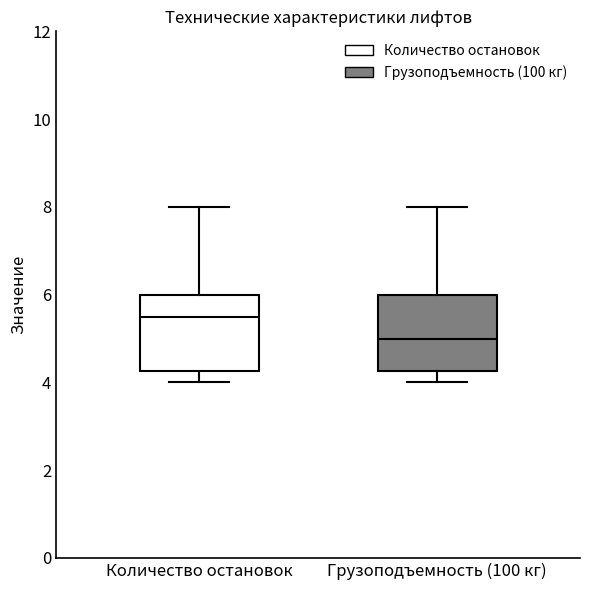

Reading left to right, read every box against the y-axis: the position of its median line, the range the box covers, and the ends of its whiskers. The values are not printed on the chart, so give them approximately, as read against the axis.

Количество остановок: median 5.6, box 4.2 to 6.0, whiskers 4.0 to 8.0
Грузоподъемность (100 кг): median 5.0, box 4.2 to 6.0, whiskers 4.0 to 8.0